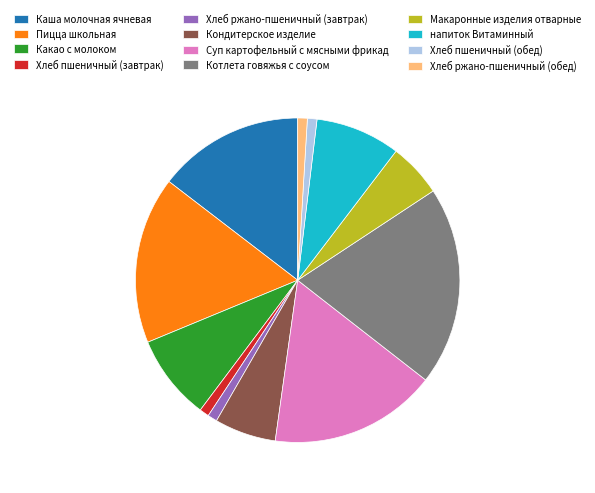

What is the ratio of the value at Какао с молоком to the value at Хлеб пшеничный (обед)?

8.9